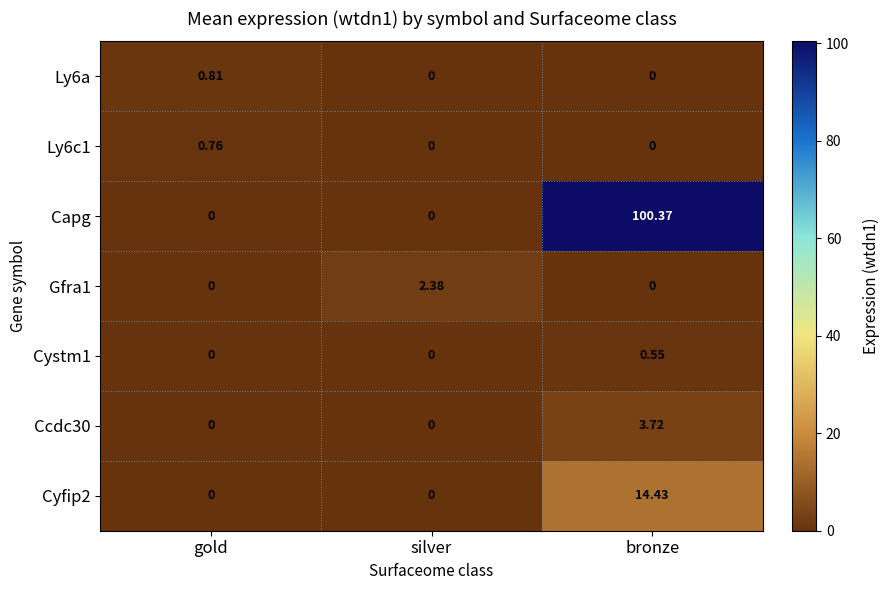

Which category has the highest value across all series?

bronze